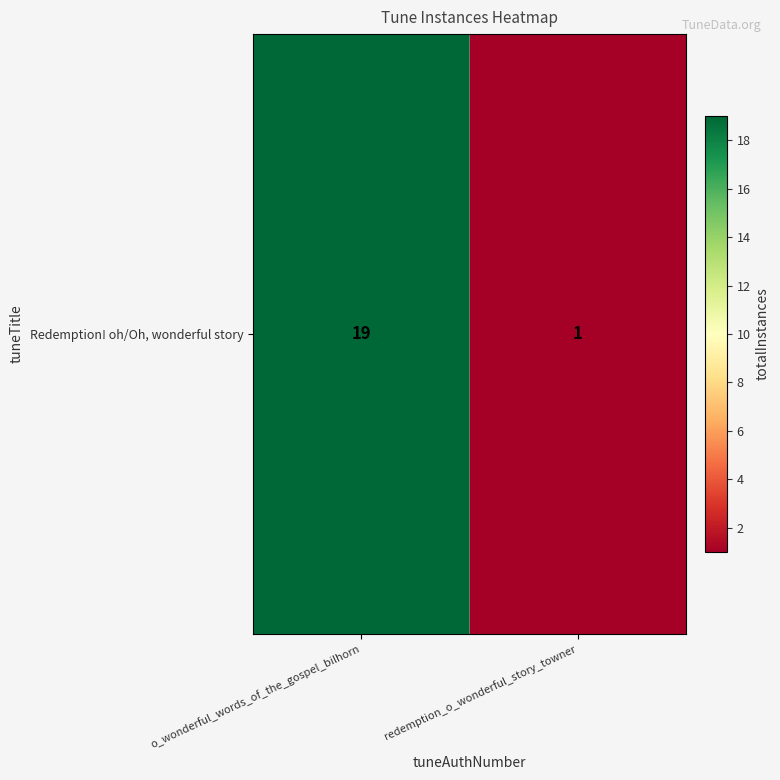

The value at o_wonderful_words_of_the_gospel_bilhorn is 19. True or false?

True